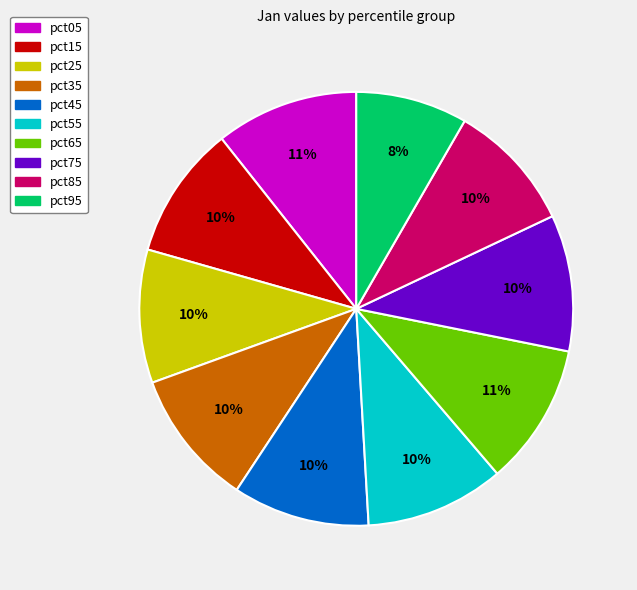

Which slice is the smallest?

pct95